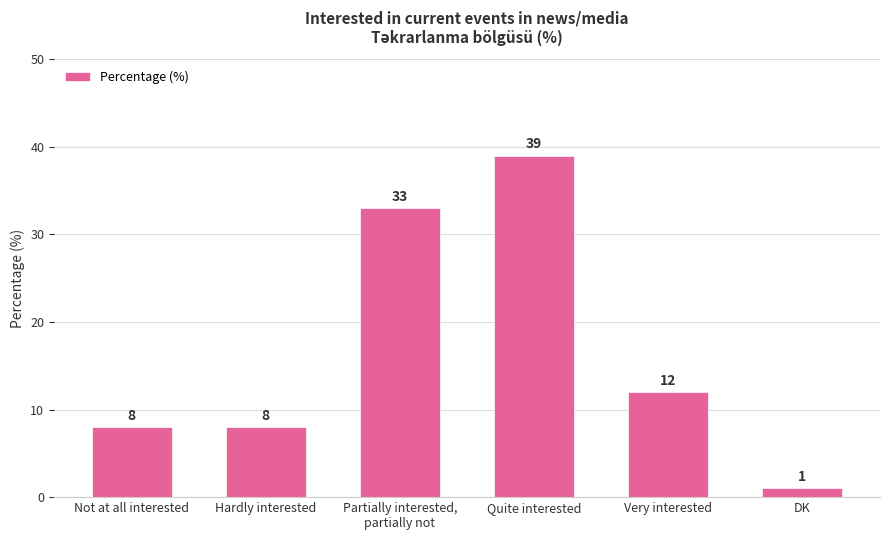

Reading left to right, list all the values displayed in this chart.

Not at all interested=8	Hardly interested=8	Partially interested,
partially not=33	Quite interested=39	Very interested=12	DK=1